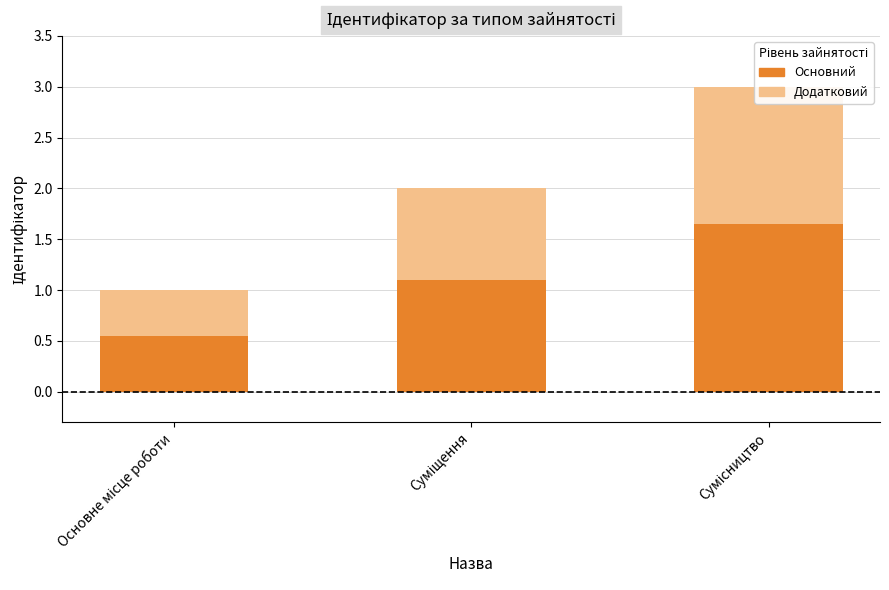

List the series in order of their peak value, lowest first.

Ідентифікатор (темний), Ідентифікатор (світлий)